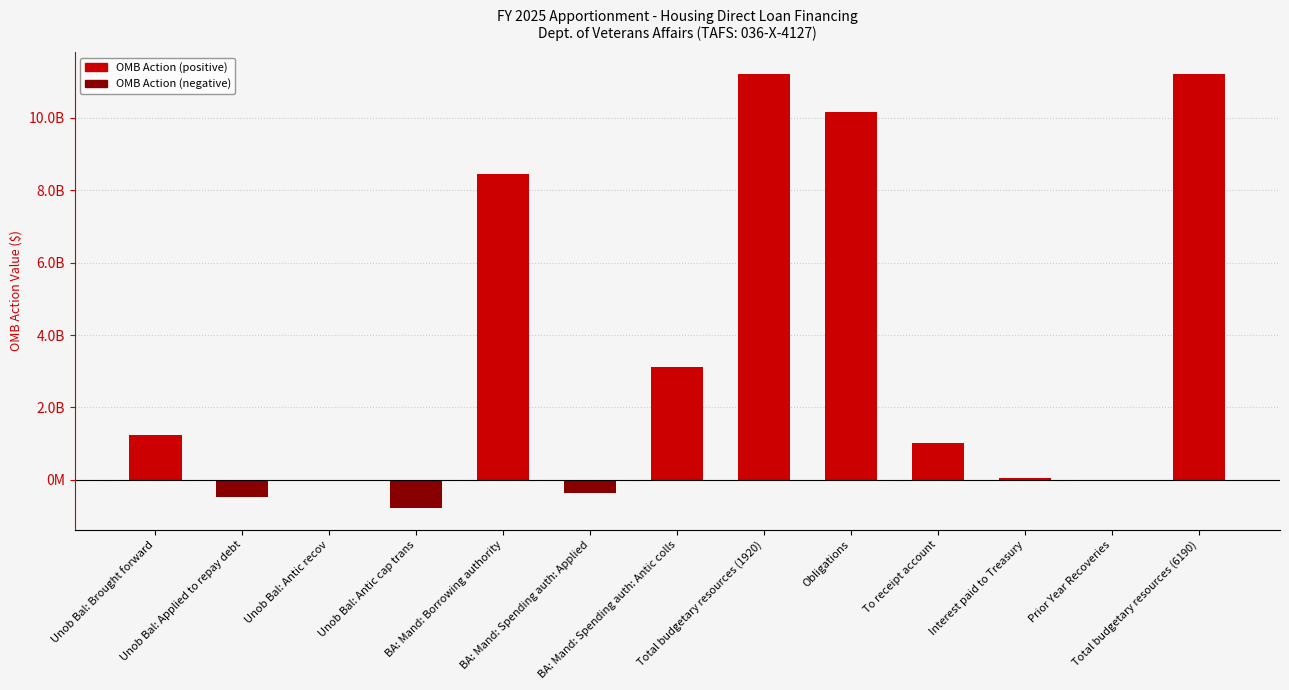

Between Obligations and Unob Bal: Brought forward, which is larger?

Obligations